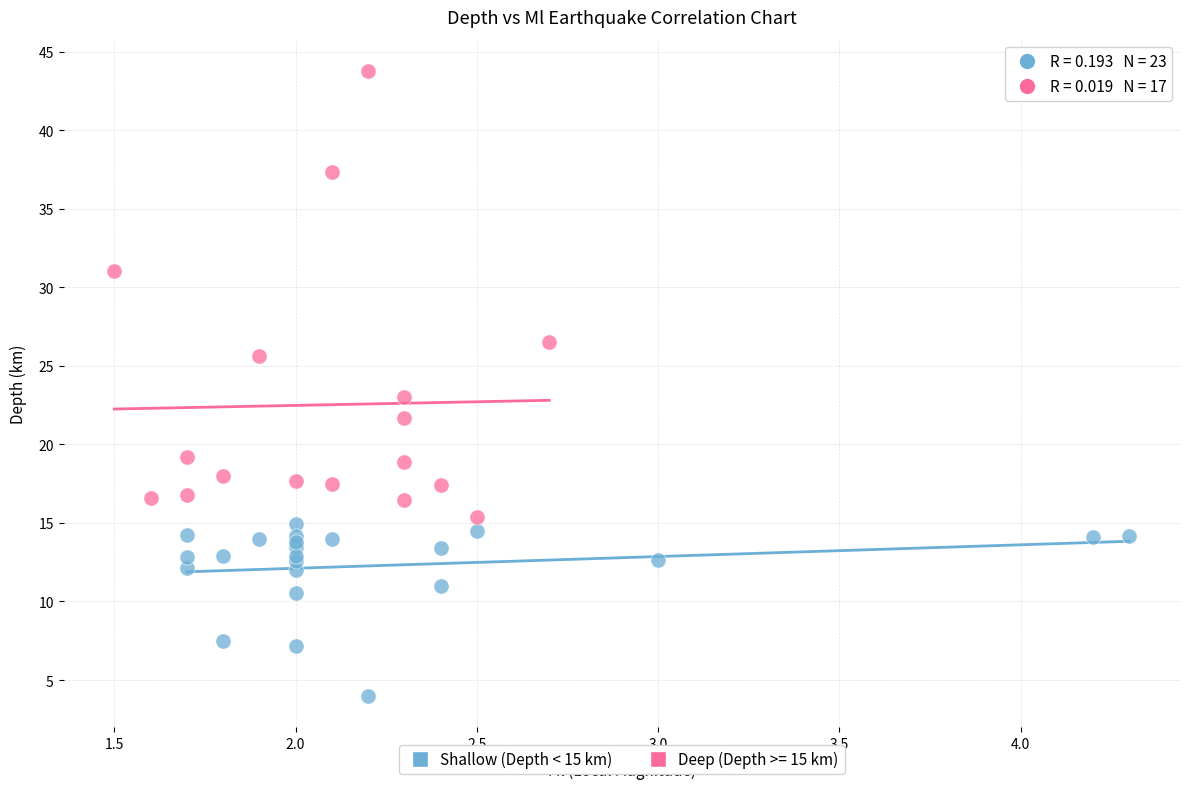

Which series has the widest spread of Y values?

Deep (Depth >= 15 km)